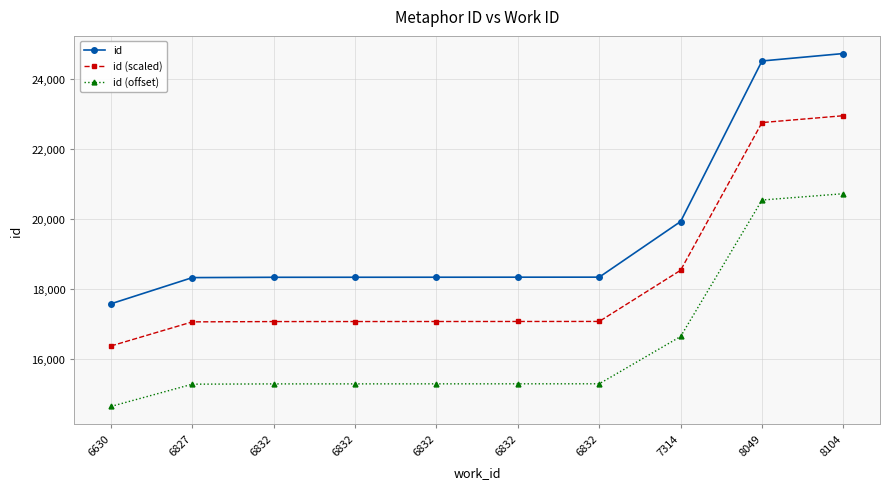

Which series has the largest range (max minus min)?

id